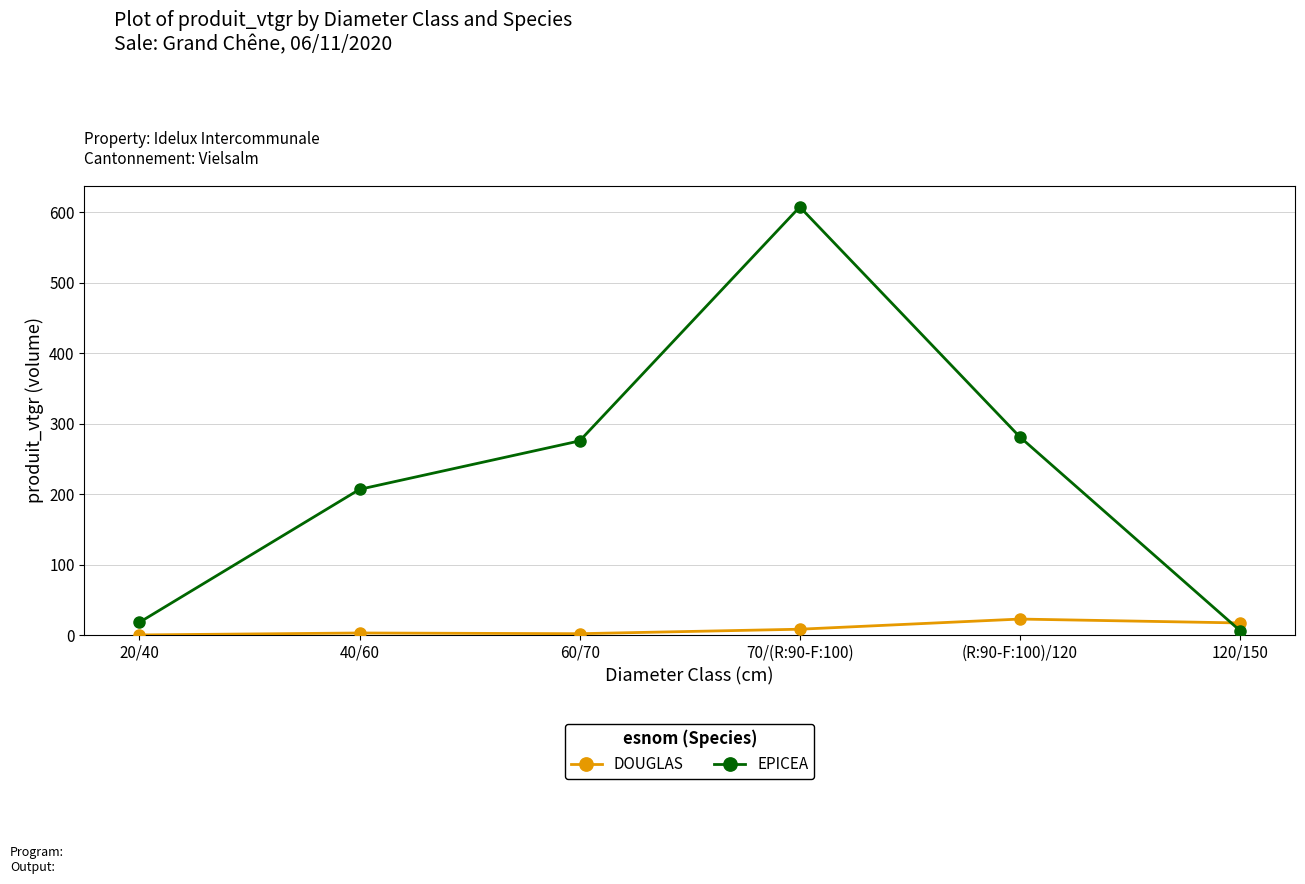

What position from the left is 40/60?

2